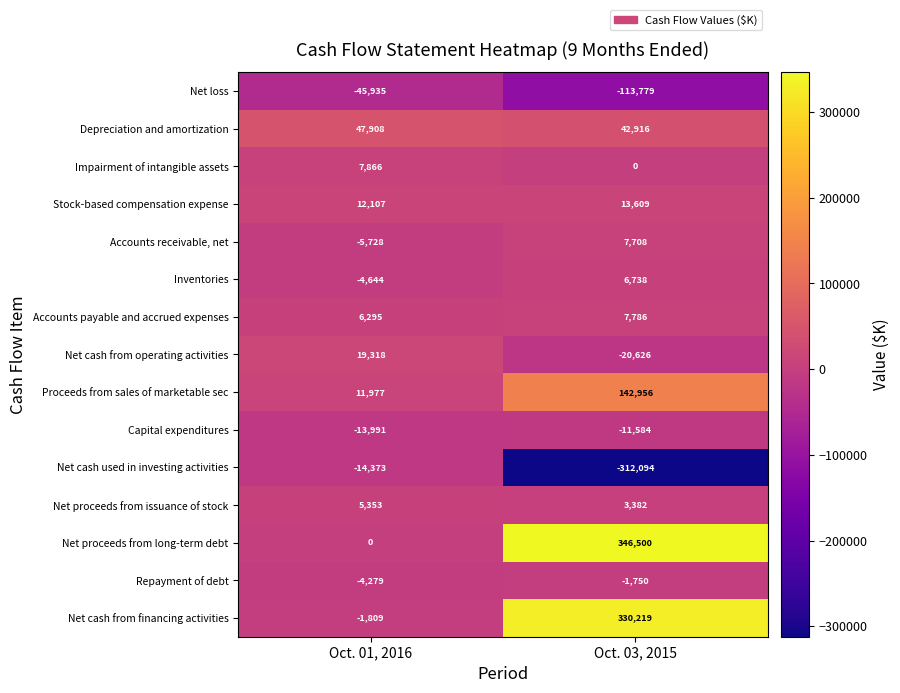

What is the greatest value displayed?

346500